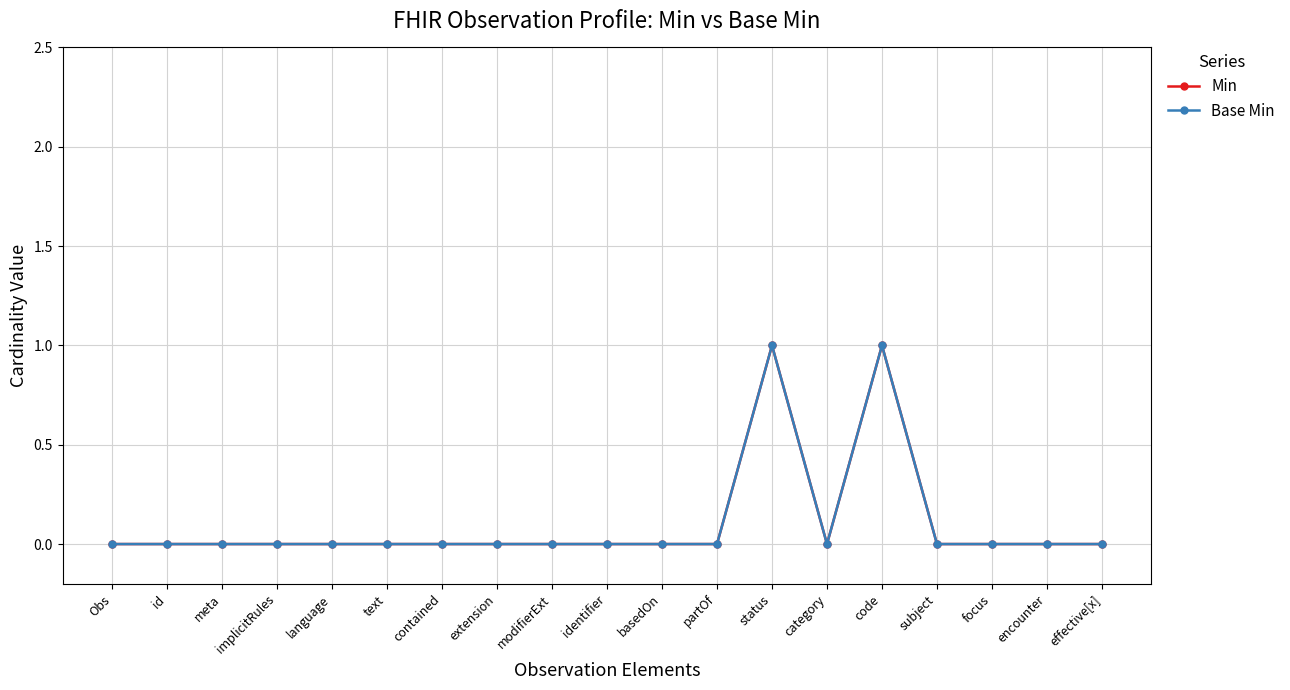

Is this an area chart (filled region under the line)?

No